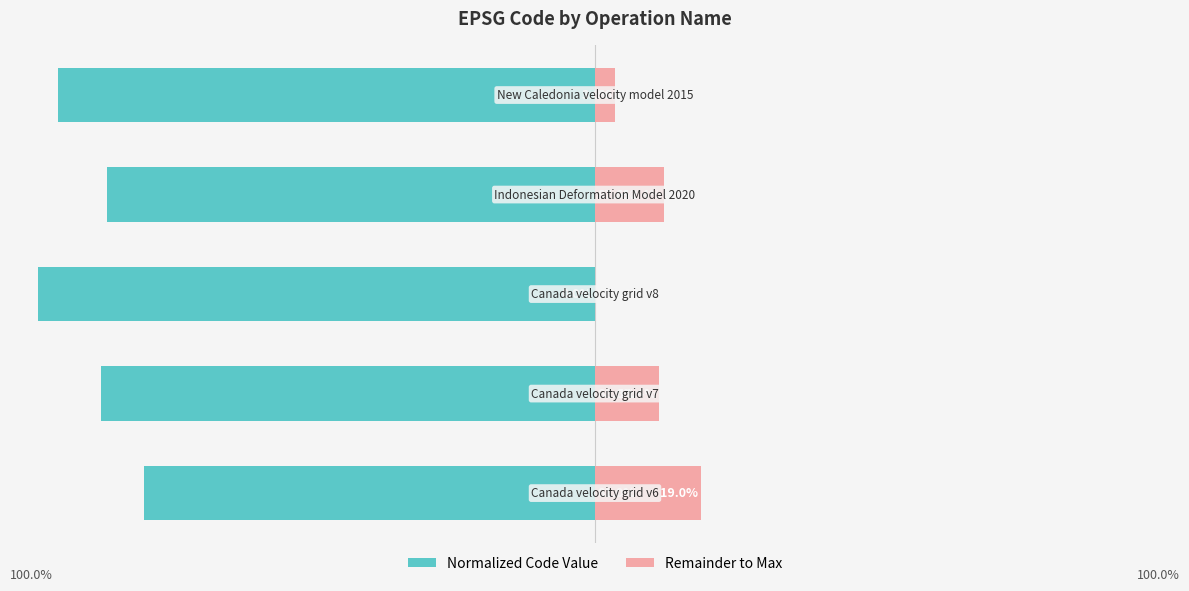

How many groups of bars are there?

5